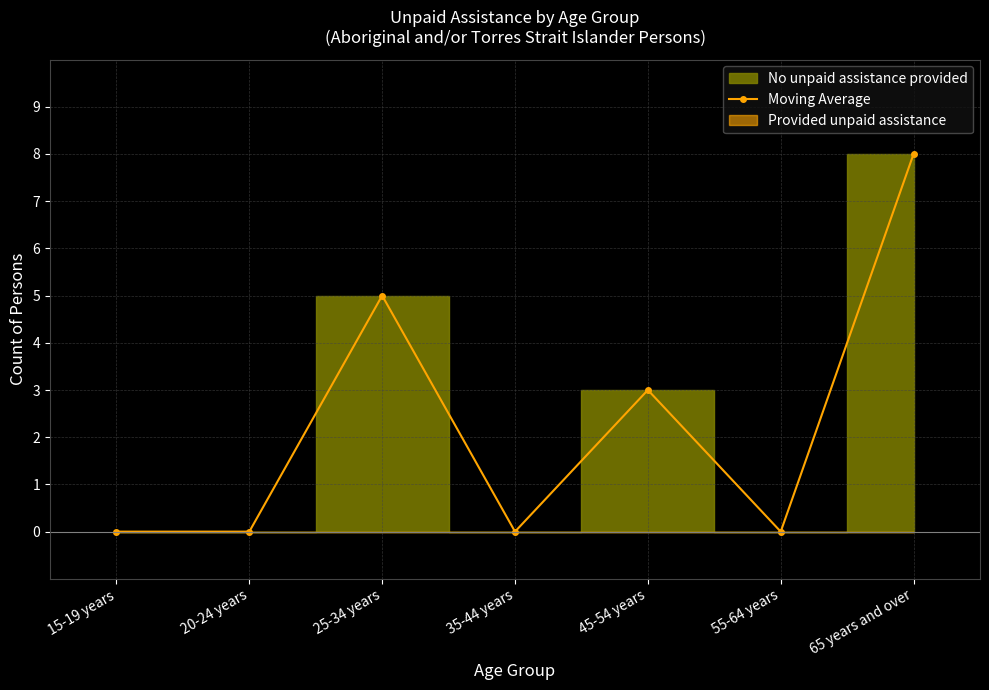

Count the number of values greater than 0.

3